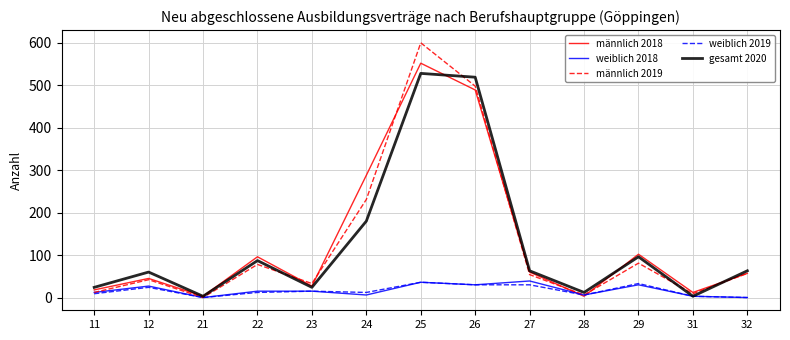

What is the average value of the weiblich 2019 series?

16